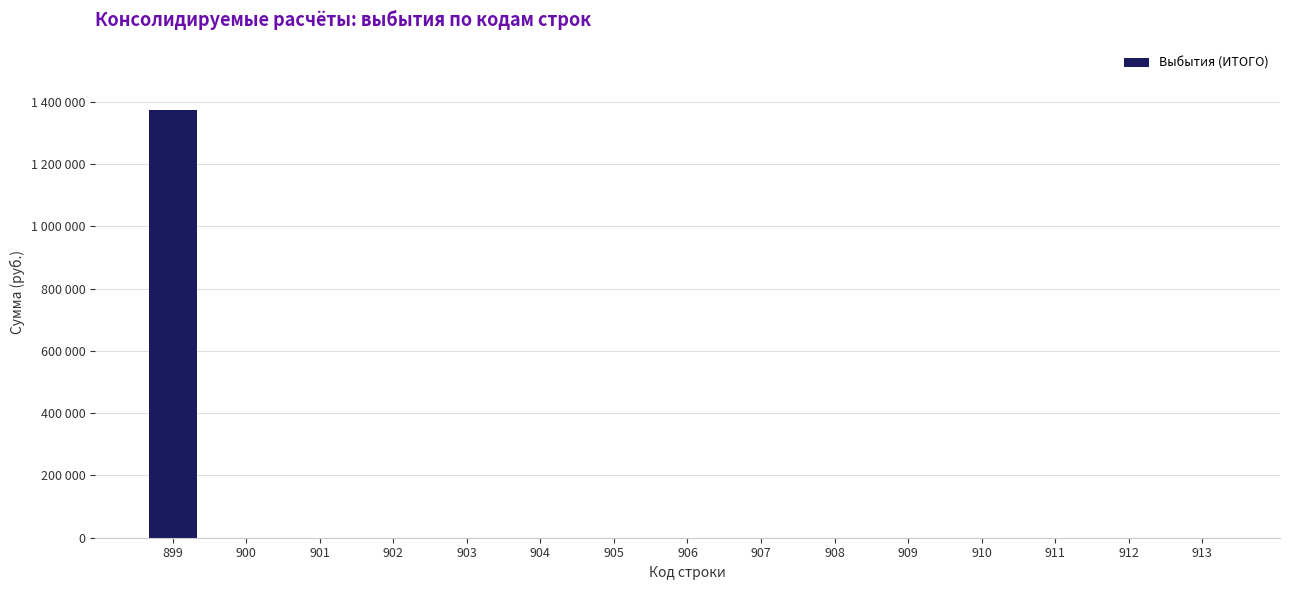

The chart shows a value of -892320 at 909. True or false?

False